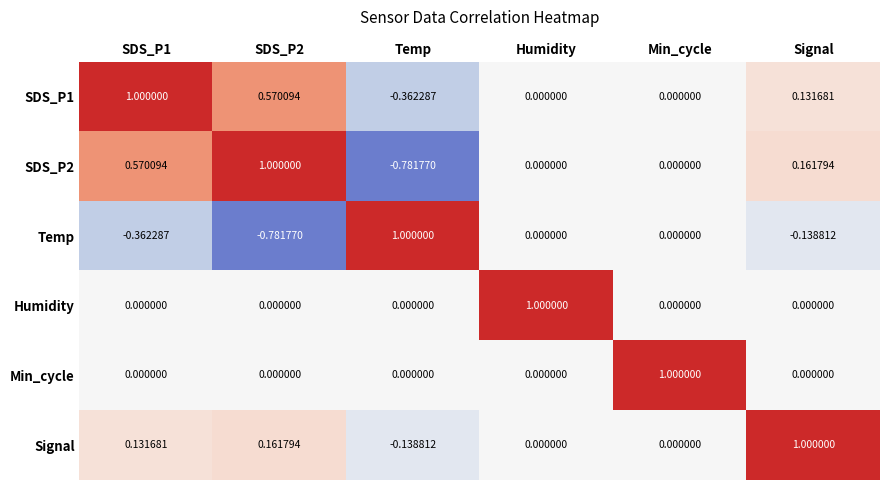

How many values in the Signal series are below 0?

1